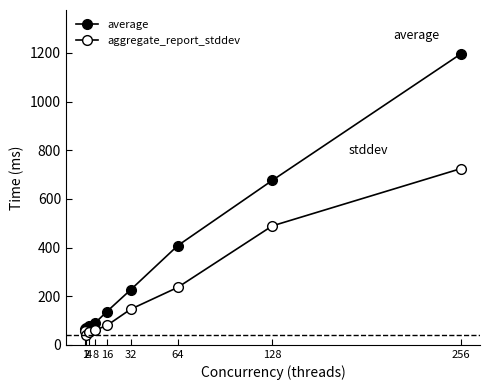

What is the minimum value for average?

66.0